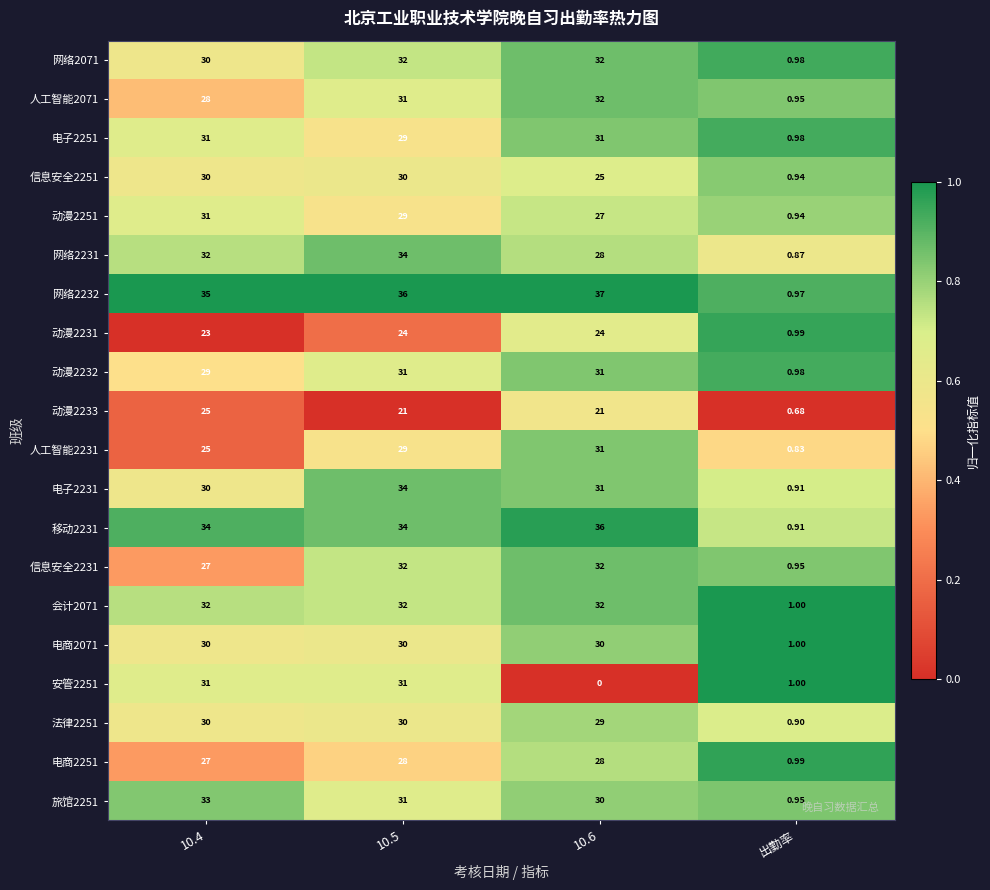

What is the spread (max minus min) of values at 10.4?

12.0